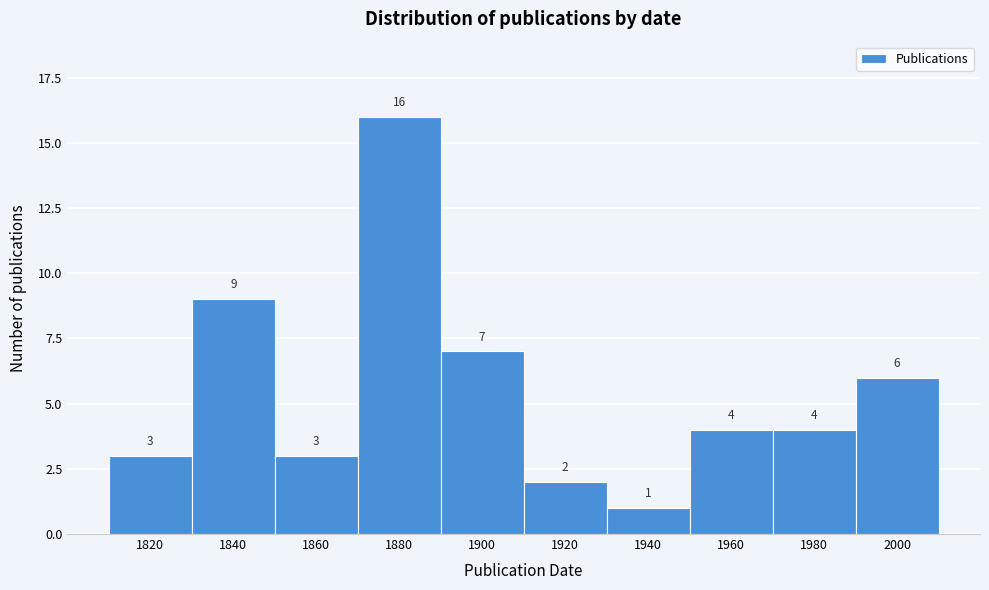

Reading left to right, extract all data points from this chart.

3	9	3	16	7	2	1	4	4	6